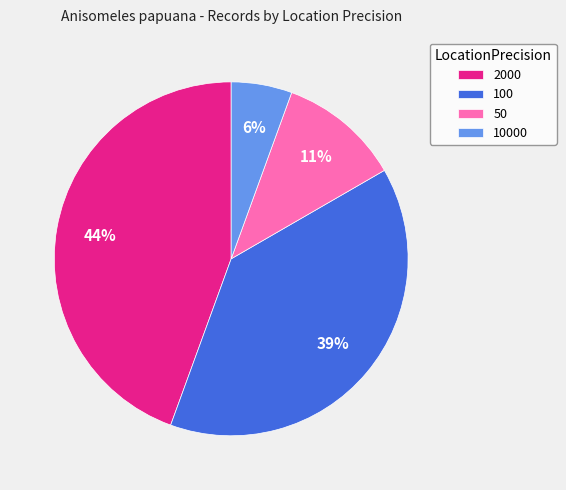

To the nearest percent, what is the average slice percentage?

25%